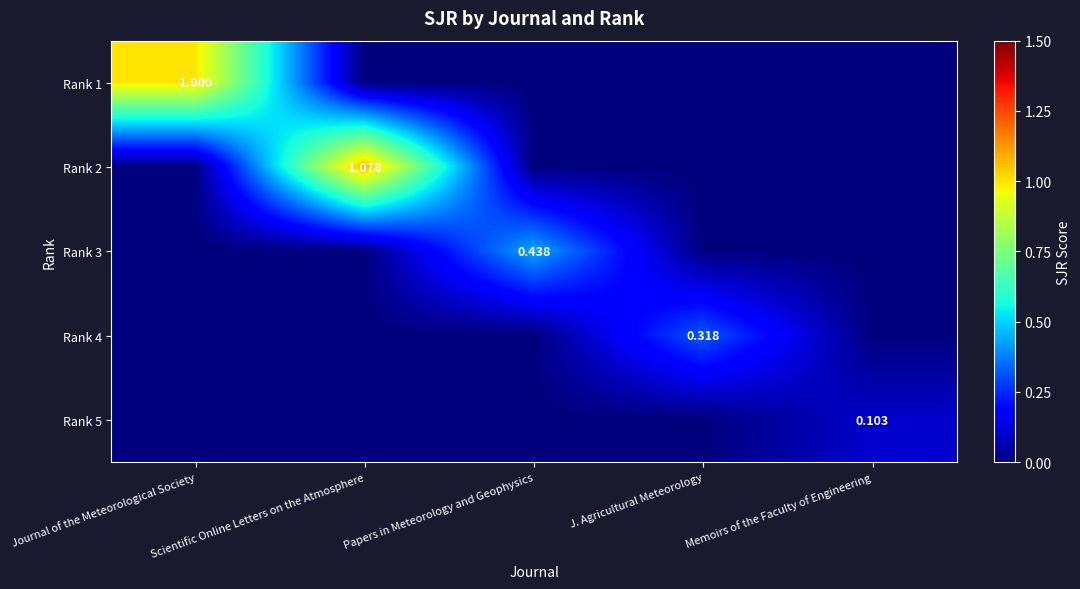

The value of Rank 3 at Journal of the Meteorological Society is 0.0. True or false?

True